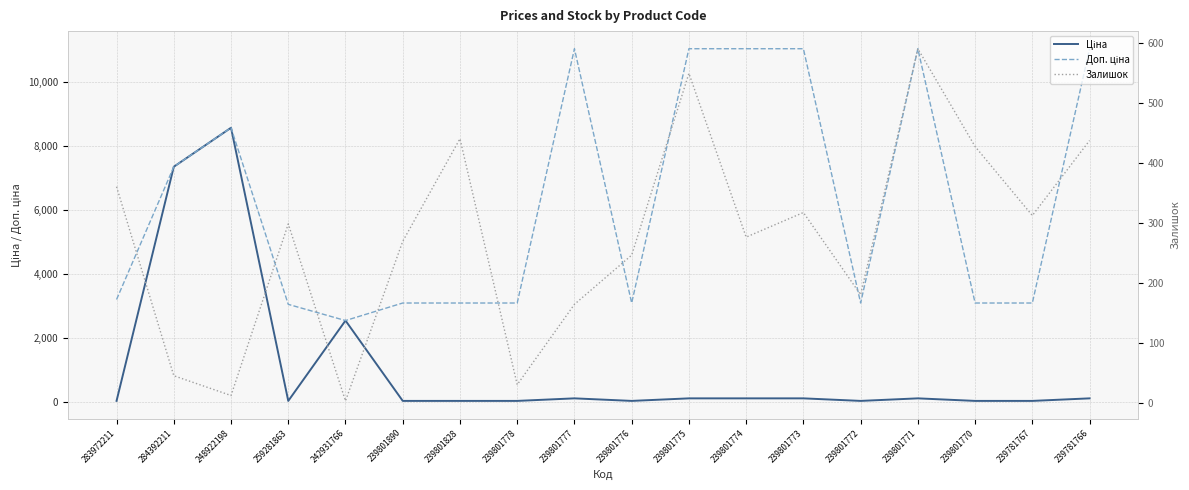

After their last crossing, which series has the higher values: Залишок or Ціна?

Залишок